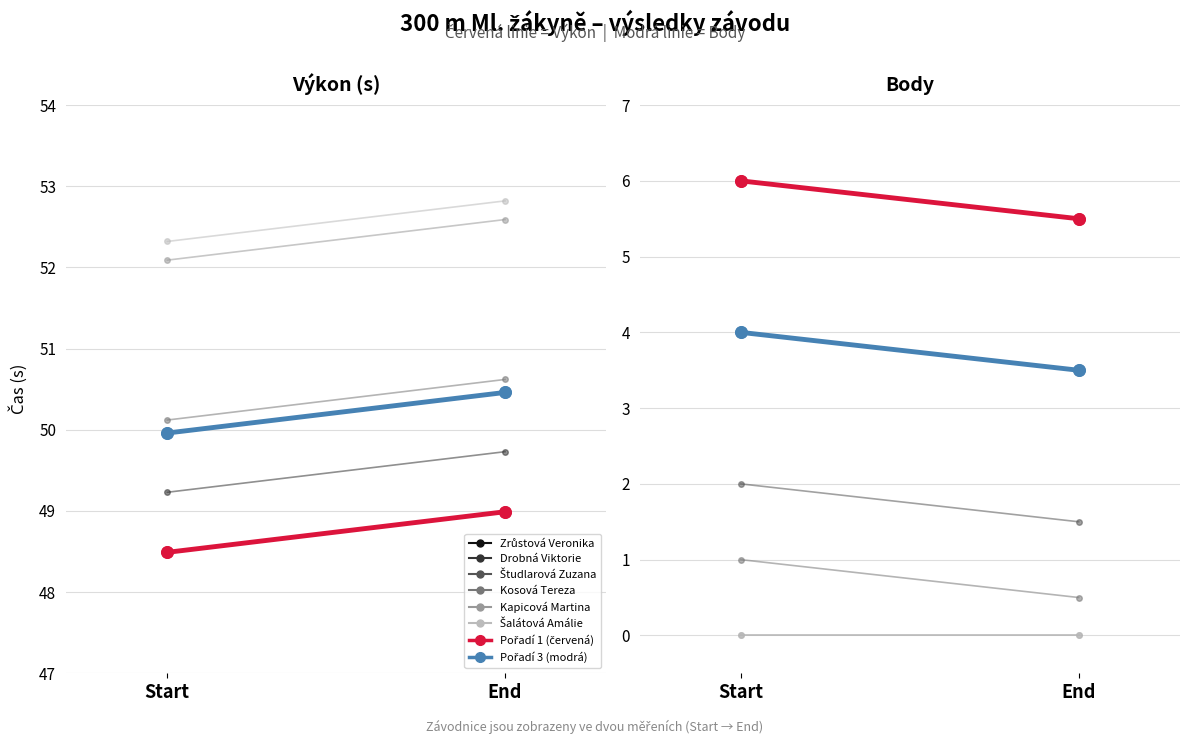

Which series has the largest total across all categories?

Výkon